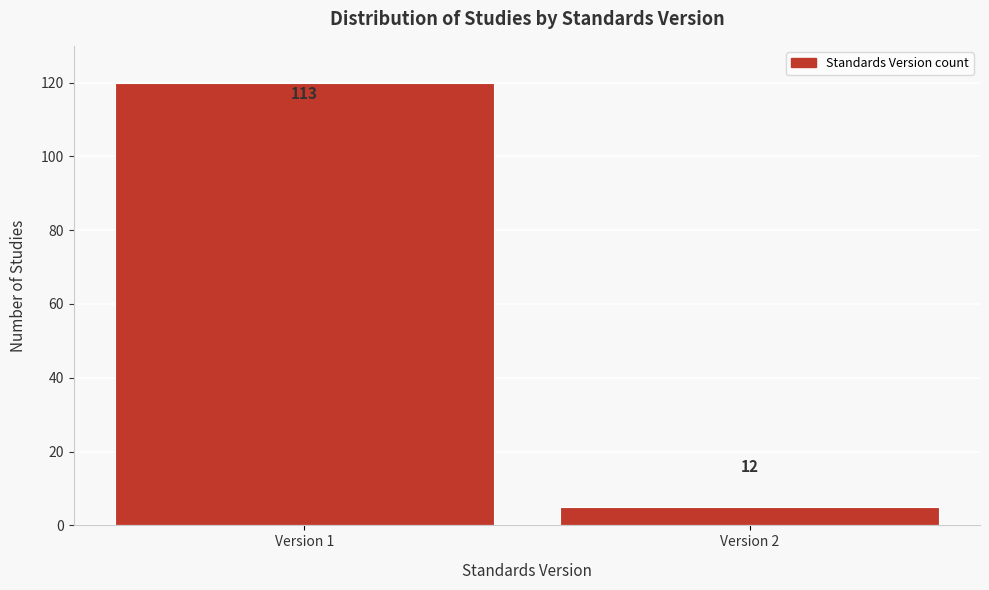

How many bars are there in total?

2